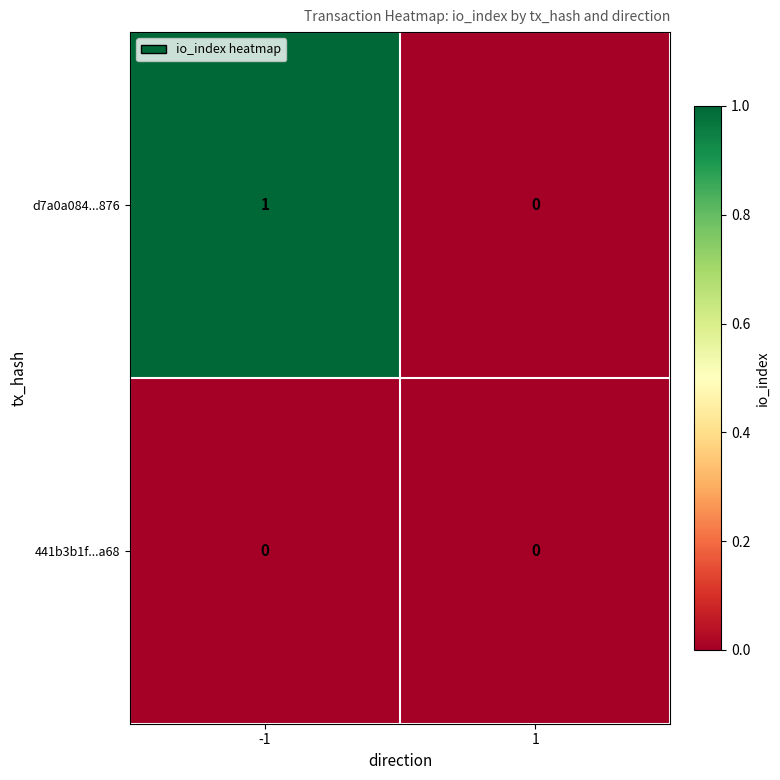

Which series has the largest total across all categories?

d7a0a084...876